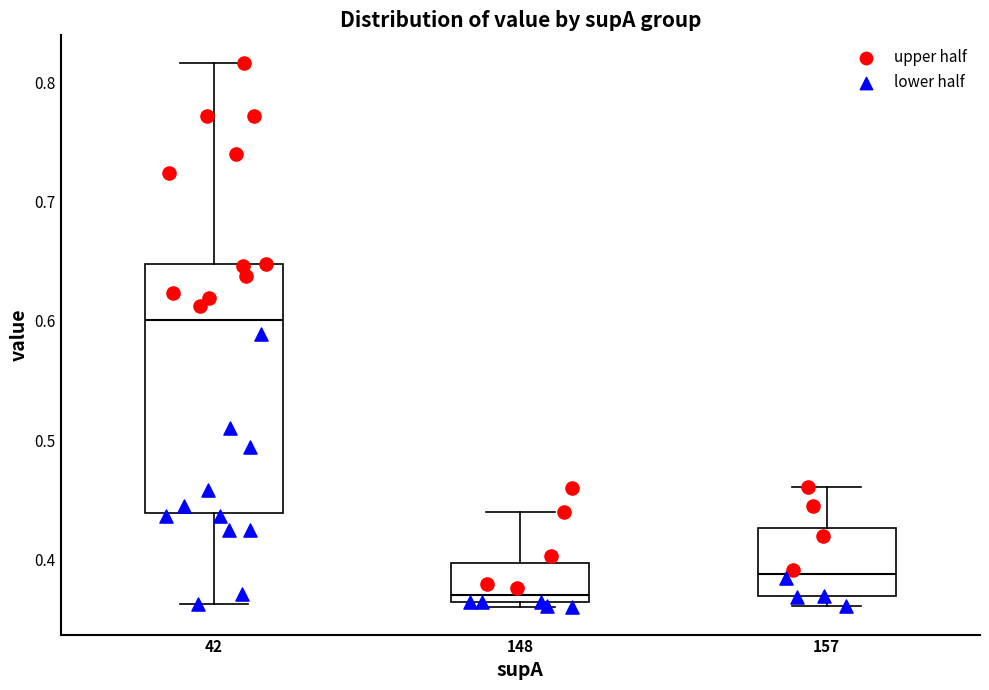

Reading left to right, read every box against the y-axis: the position of its median line, the range the box covers, and the ends of its whiskers. The values are not printed on the chart, so give them approximately, as read against the axis.

42: median 0.60, box 0.44 to 0.65, whiskers 0.36 to 0.82
148: median 0.37, box 0.36 to 0.40, whiskers 0.36 (just below the box's lower edge) to 0.44
157: median 0.39, box 0.37 to 0.43, whiskers 0.36 to 0.46